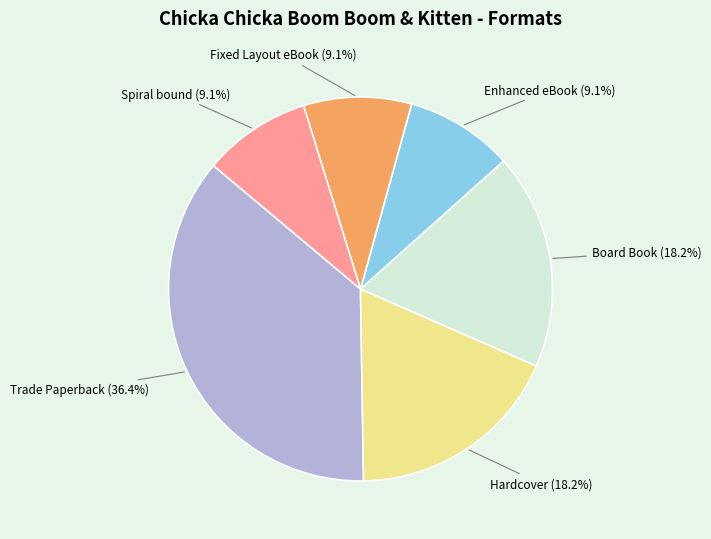

Is there a majority slice in this chart?

No